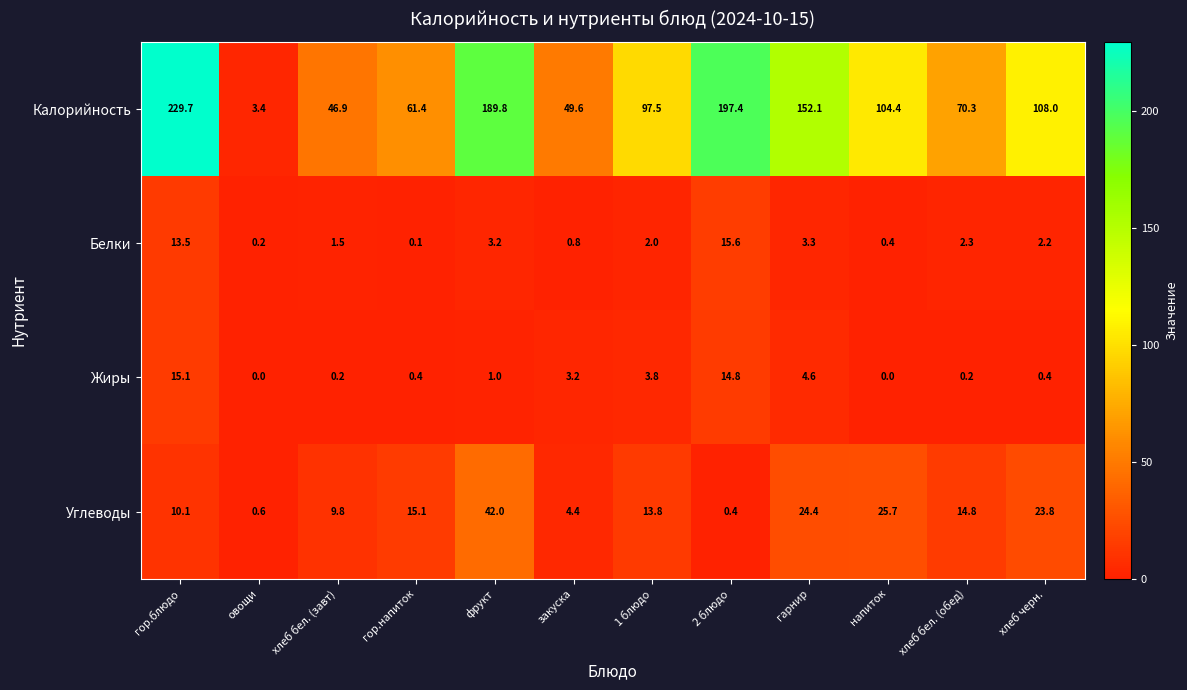

The Калорийность series shows 197.4 at 2 блюдо. True or false?

True